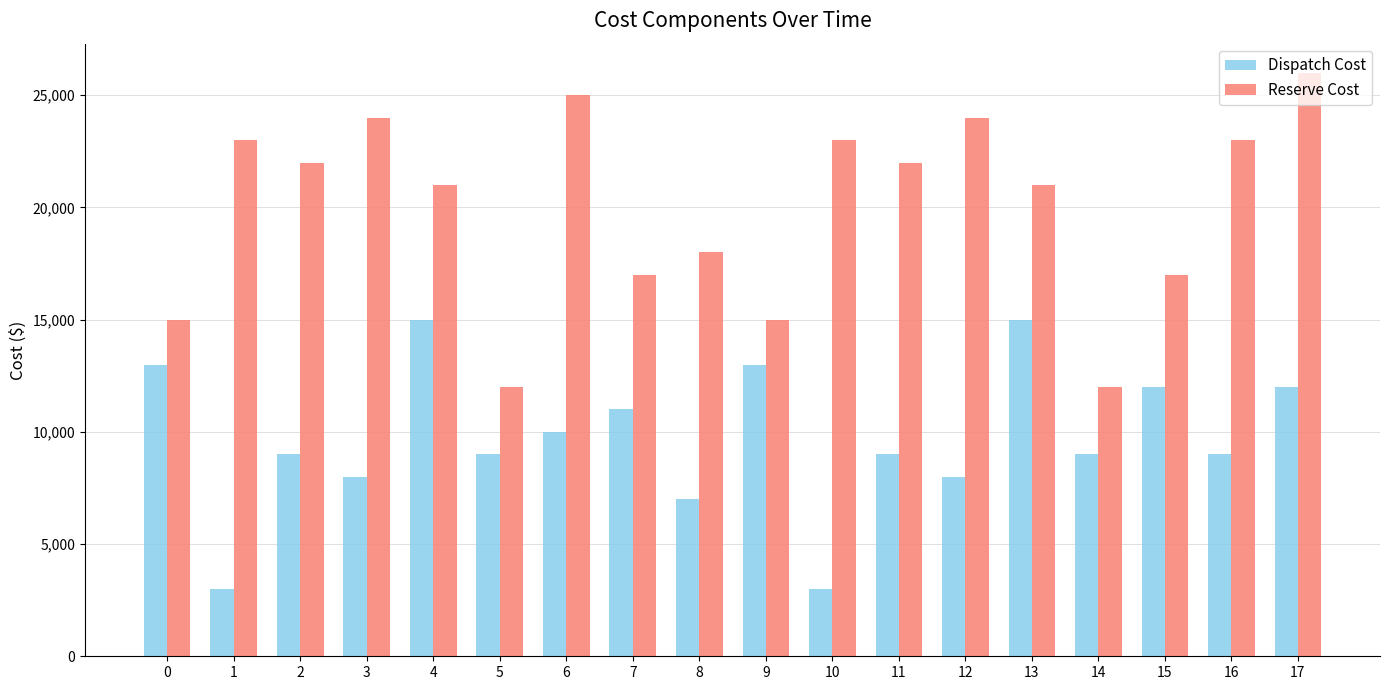

What value does the Dispatch Cost series have at 7, to the nearest 10?

11000